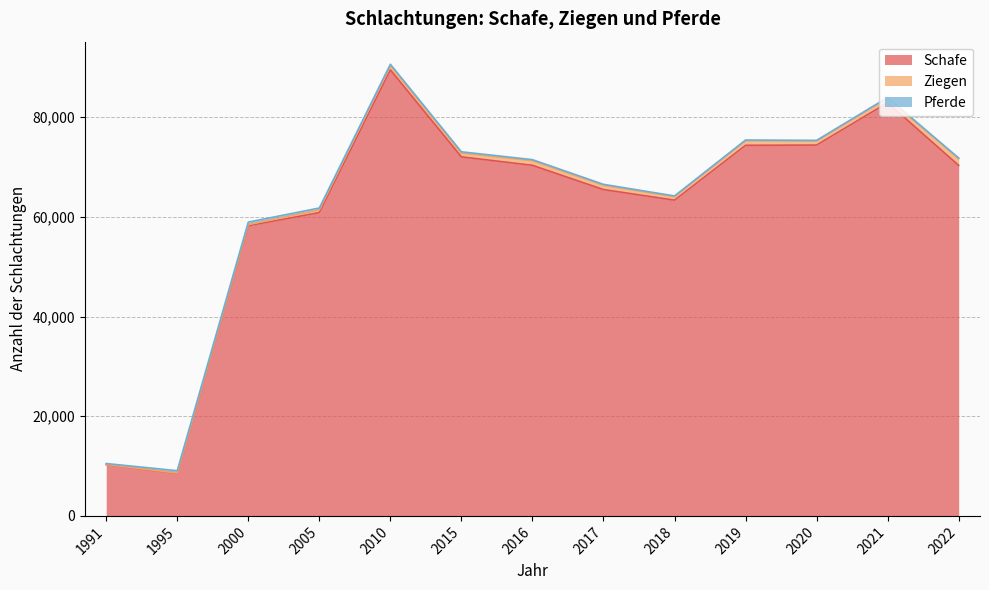

How many data points in Pferde are less than 189?

6